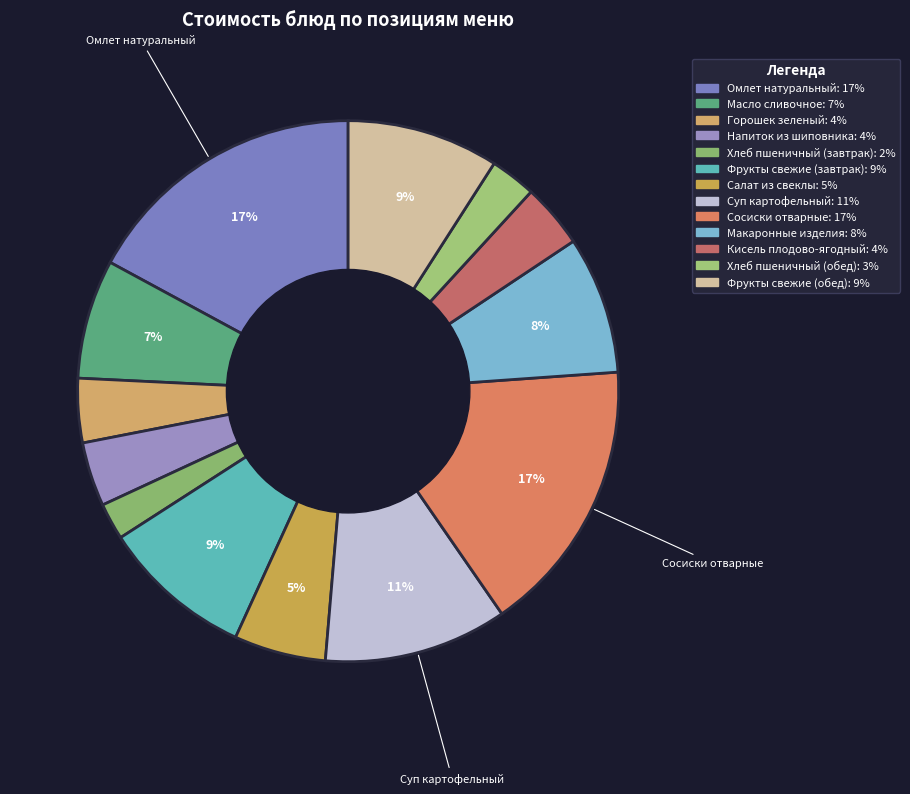

Is Кисель плодово-ягодный the majority of the pie?

No